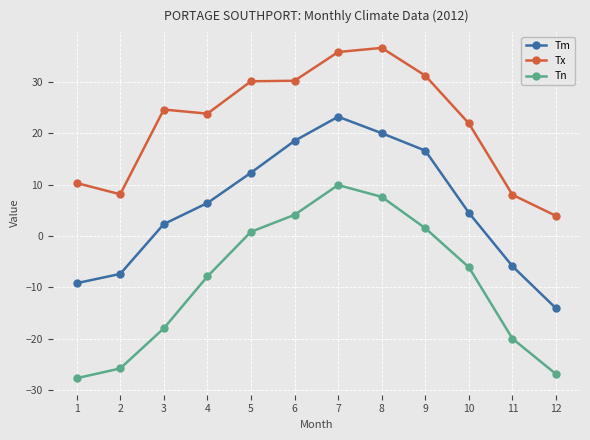

What is the average value of the Tn series?

-9.0